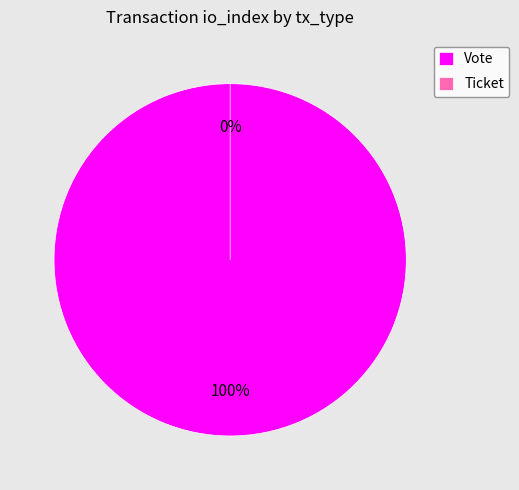

To the nearest percent, what is the average slice percentage?

50%